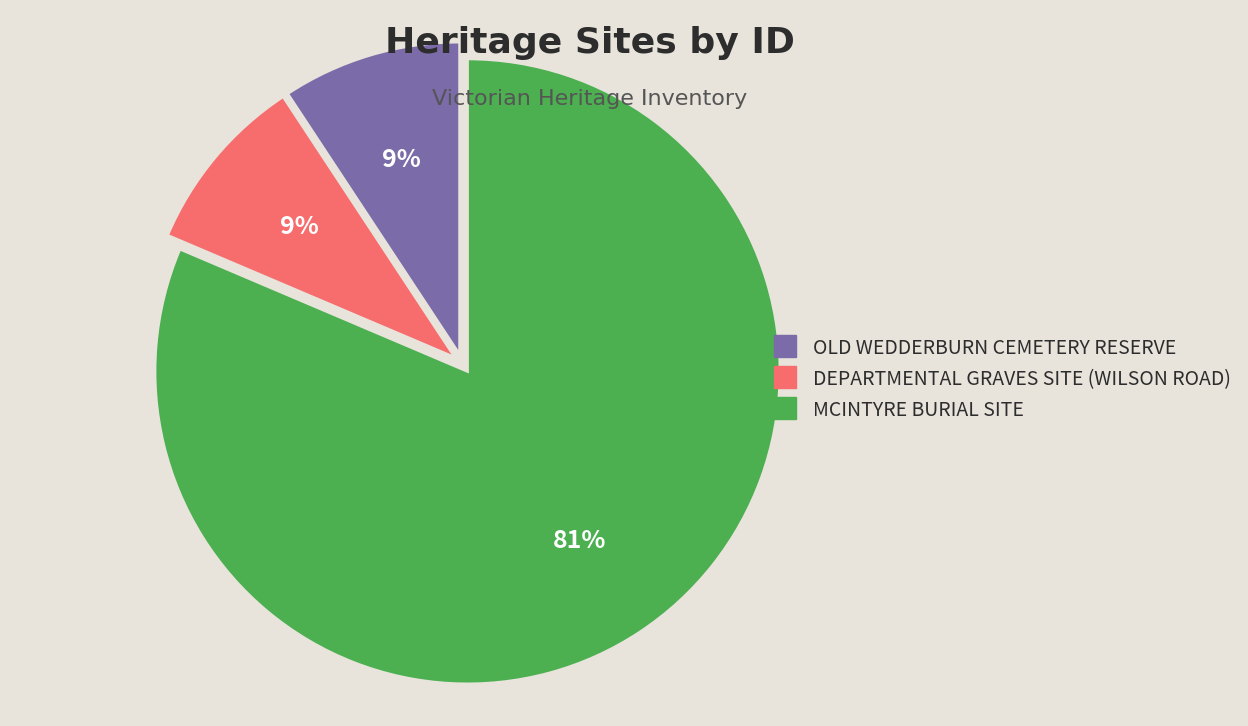

Does MCINTYRE BURIAL SITE represent more than half of the total?

Yes